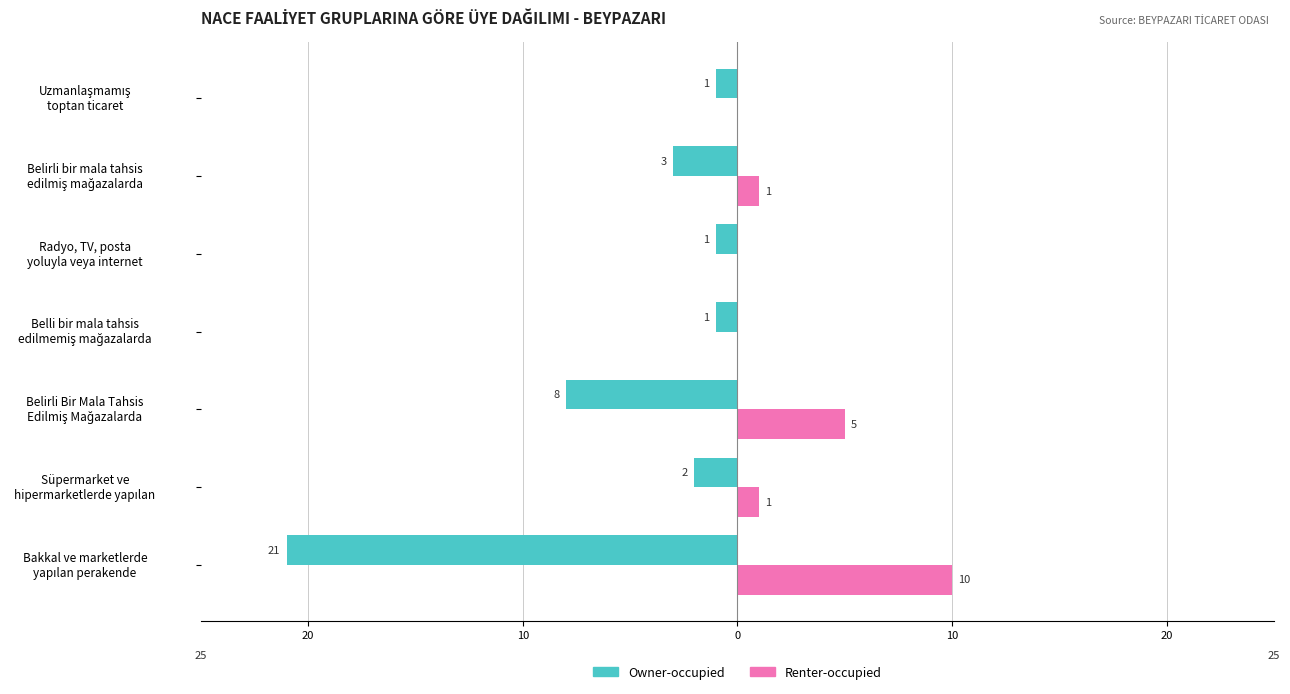

What are all the series names shown in the legend?

Owner-occupied, Renter-occupied